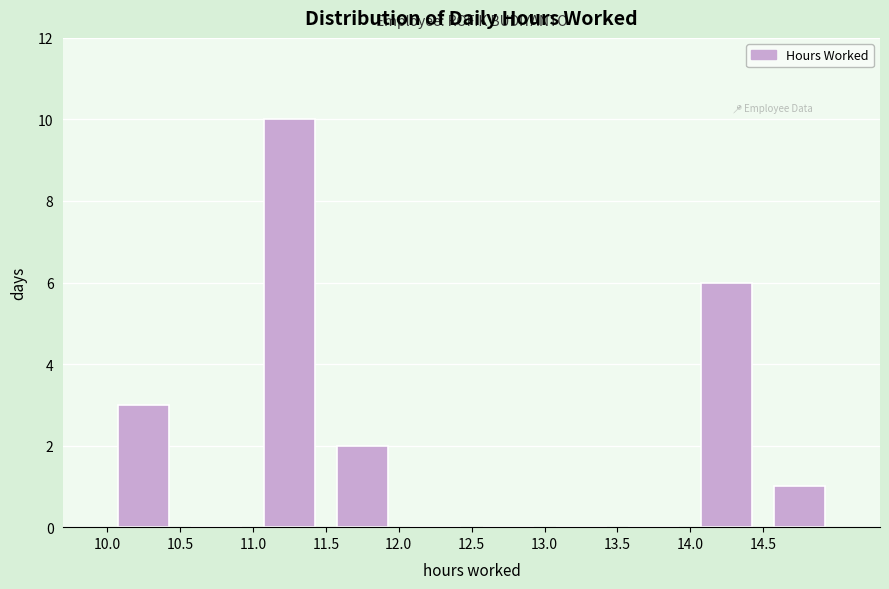

Reading left to right, transcribe this chart: for each bar, give the range it covers on the x-axis and its height. The values are not printed on the chart, so give them approximately, as read against the axis.

10.0 to 10.5: 3
10.5 to 11.0: 0
11.0 to 11.5: 10
11.5 to 12.0: 2
12.0 to 12.5: 0
12.5 to 13.0: 0
13.0 to 13.5: 0
13.5 to 14.0: 0
14.0 to 14.5: 6
14.5 to 15.0: 1